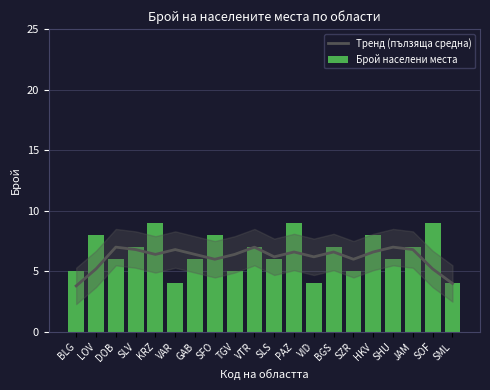

Between SZR and HKV, which series saw the biggest shift?

Брой населени места